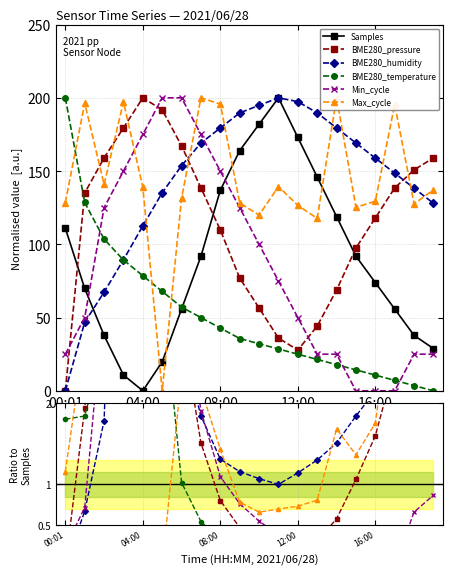

What are all the series names shown in the legend?

Samples, BME280_pressure, BME280_humidity, BME280_temperature, Min_cycle, Max_cycle